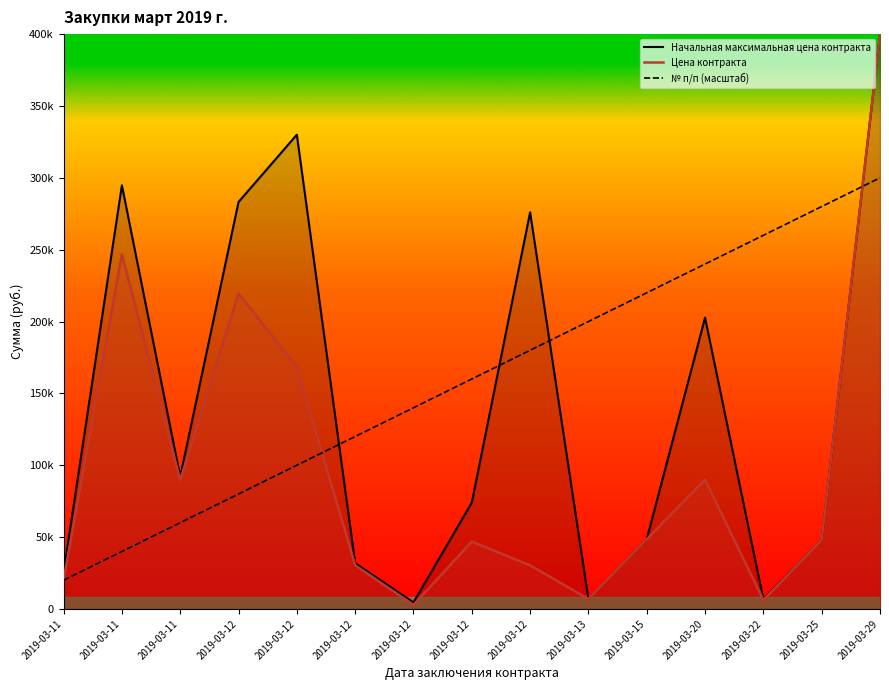

Which series has the largest total across all categories?

№ п/п (масштаб)